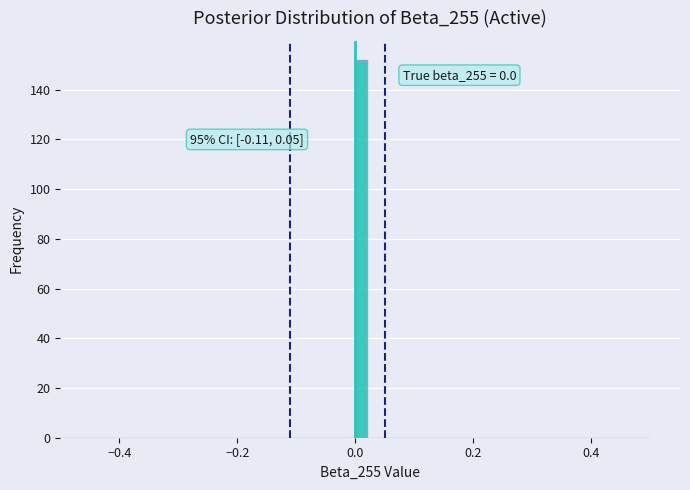

Read against the x-axis, roughly where is the centre of the tallest bar?

0.02